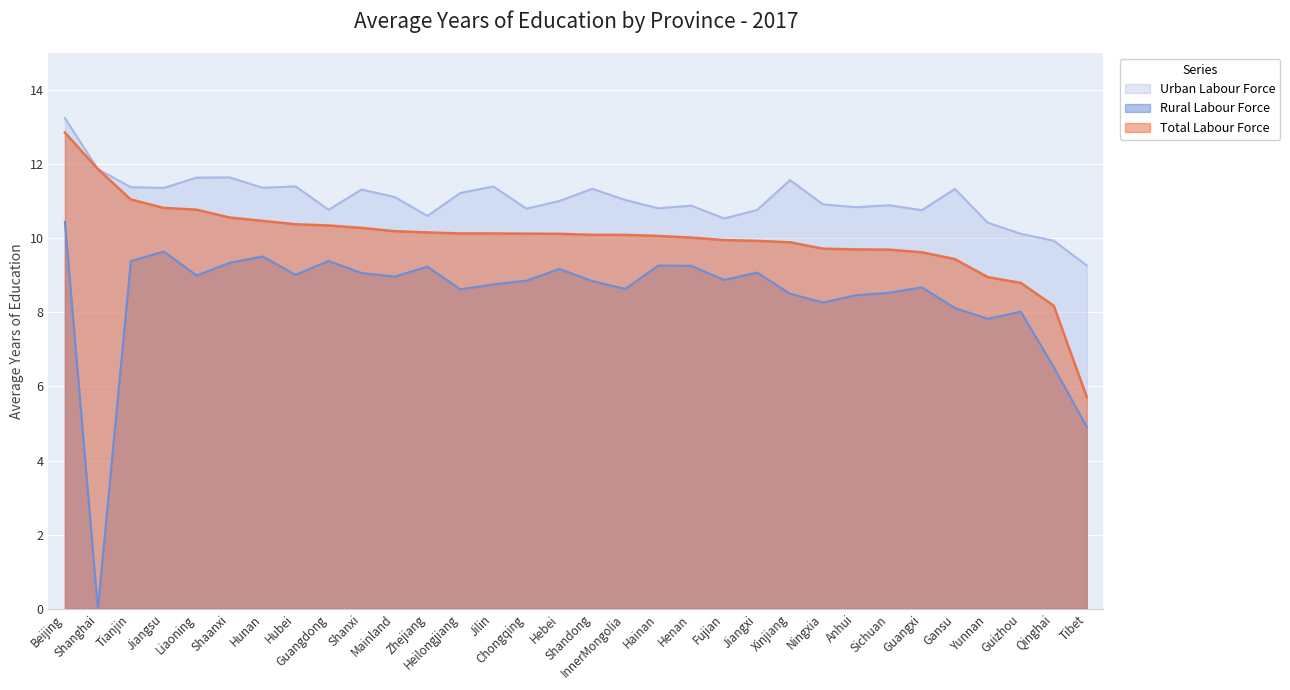

Where does the Rural Labour Force series first go above 8?

Beijing